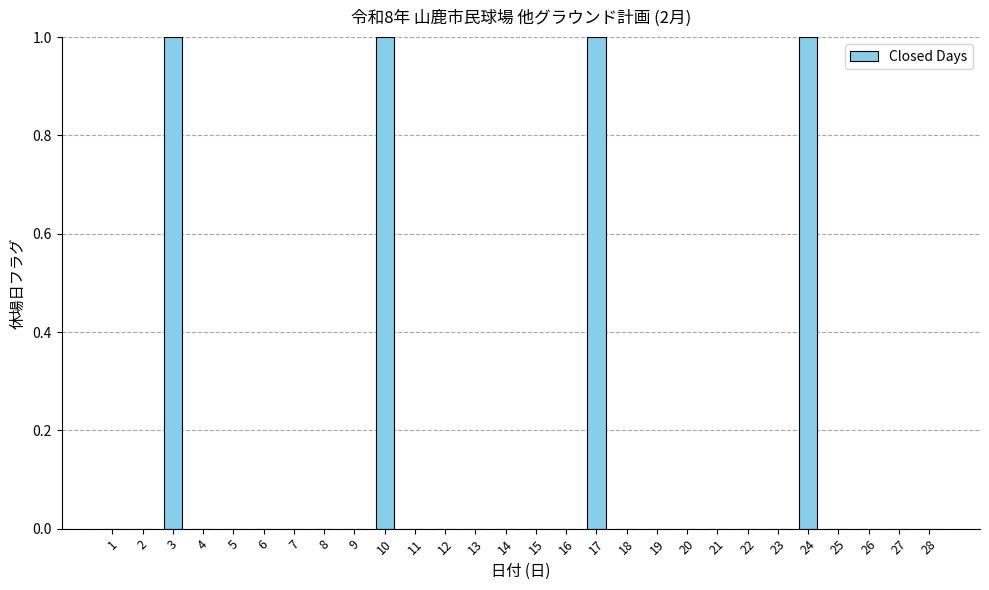

What is the sum of all values?

4